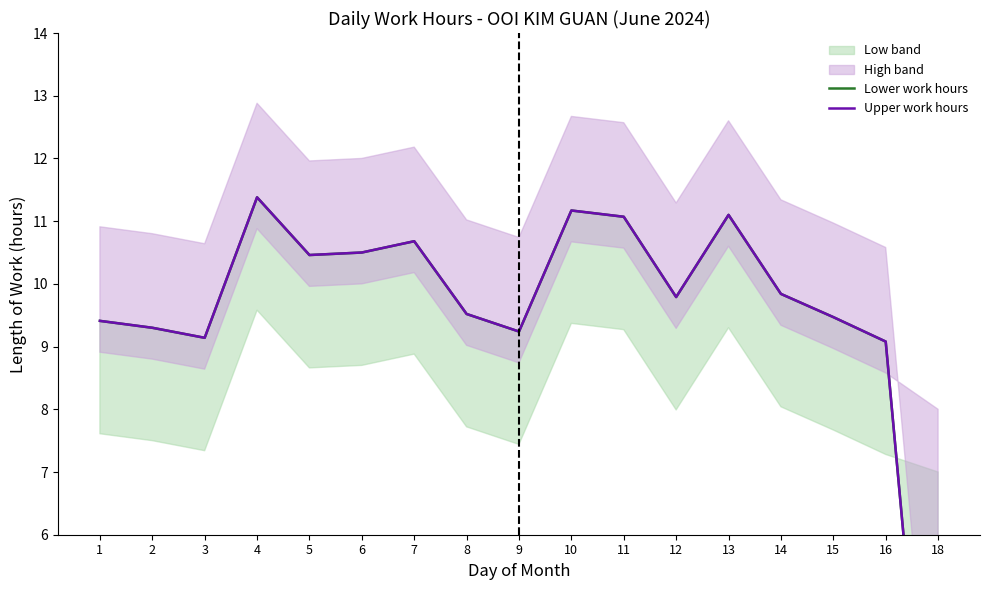

Does the chart display data point markers on the line(s)?

No